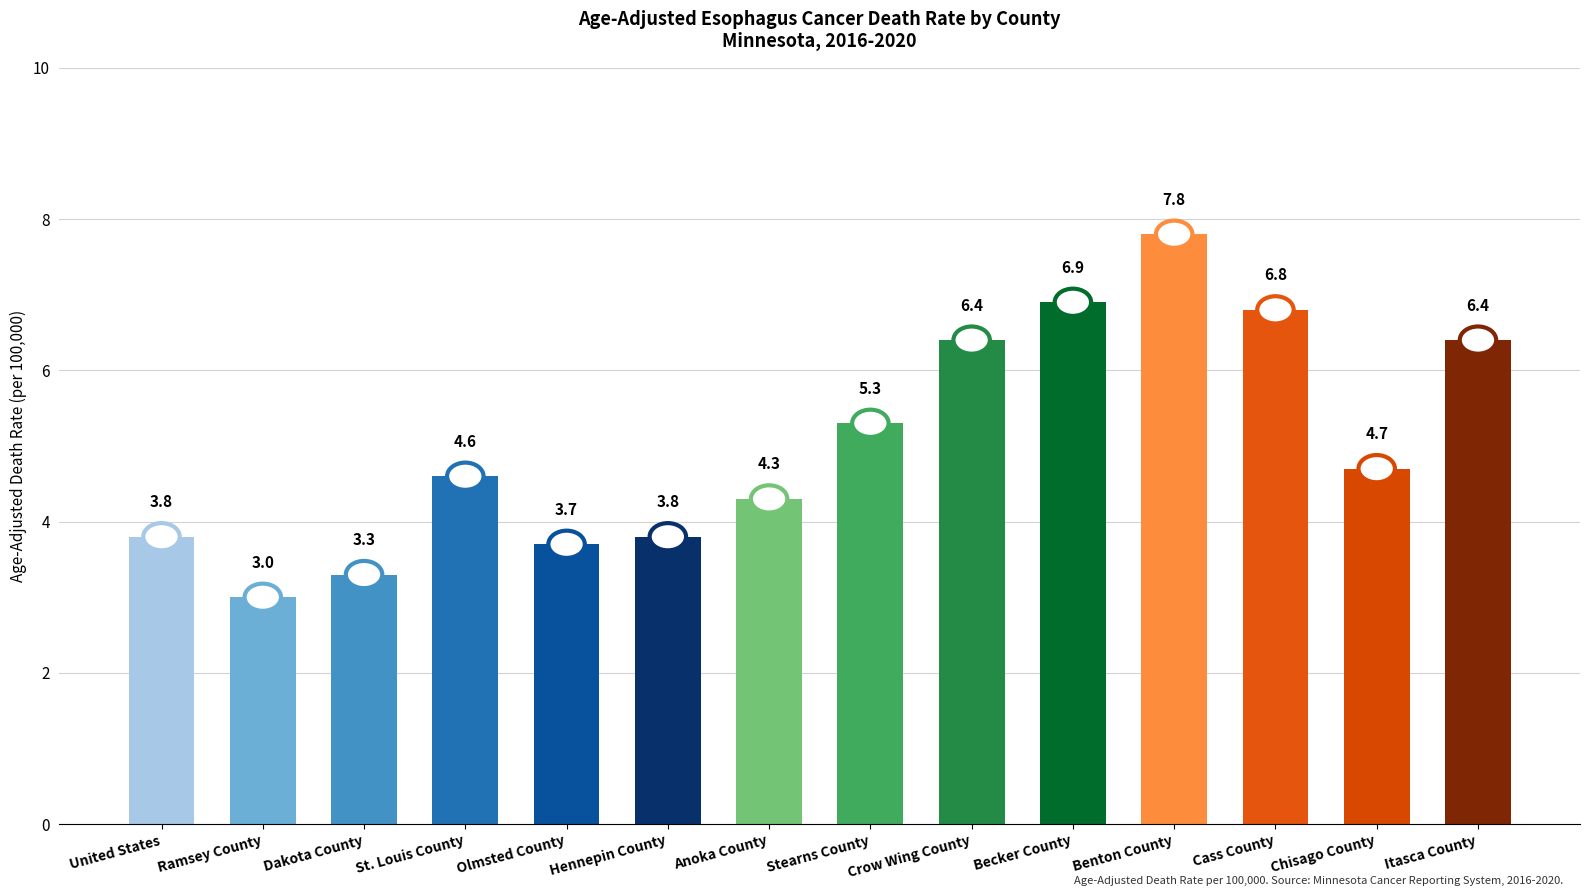

How many bars are there in total?

14